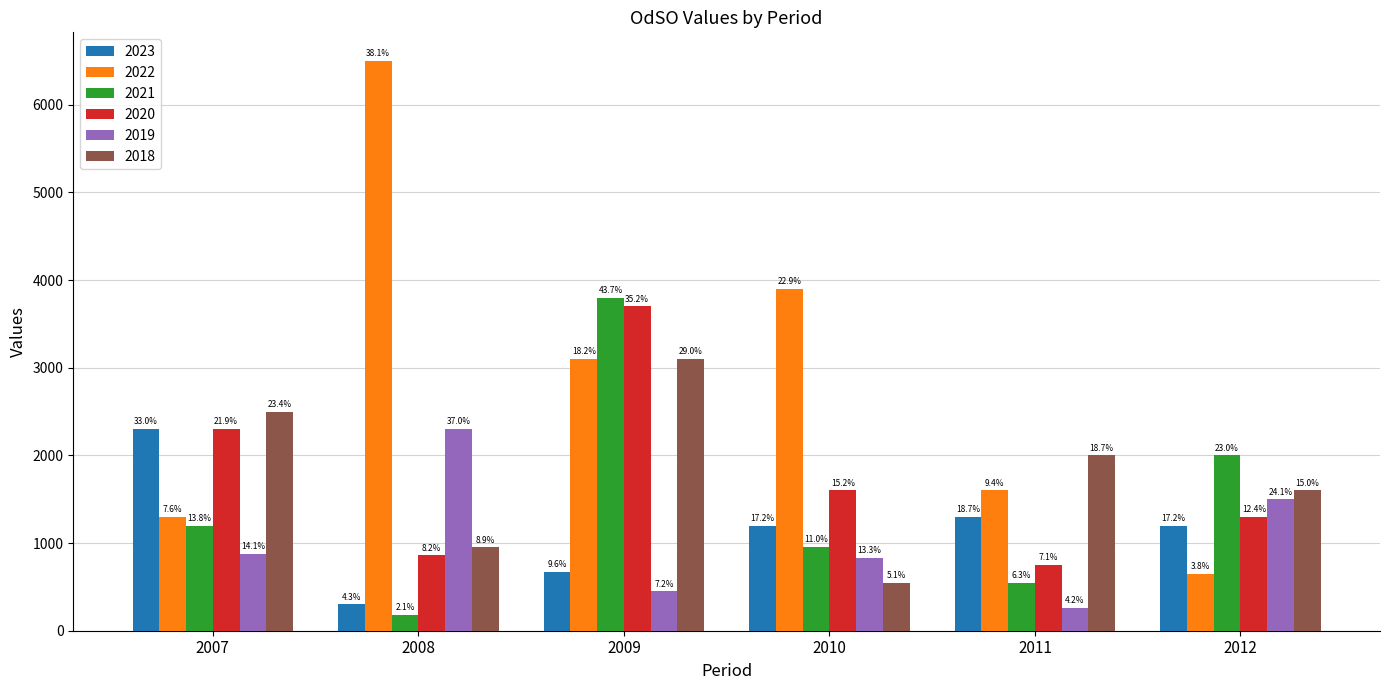

Is the value of 2020 at 2011 greater than the value of 2021 at 2008?

Yes